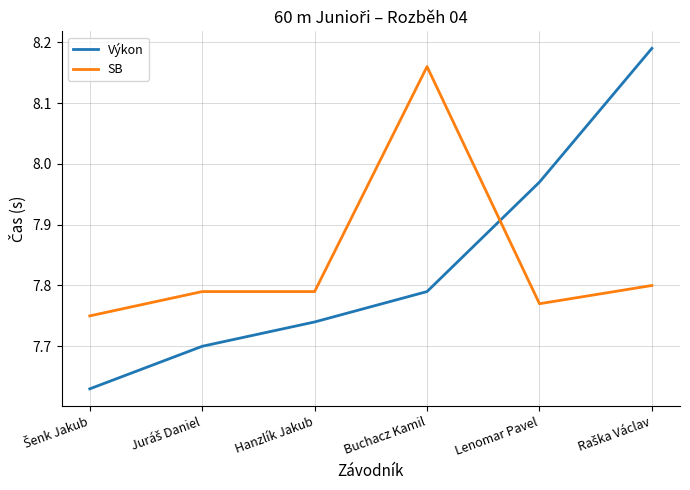

The value of SB at Hanzlík Jakub is 7.8. True or false?

True